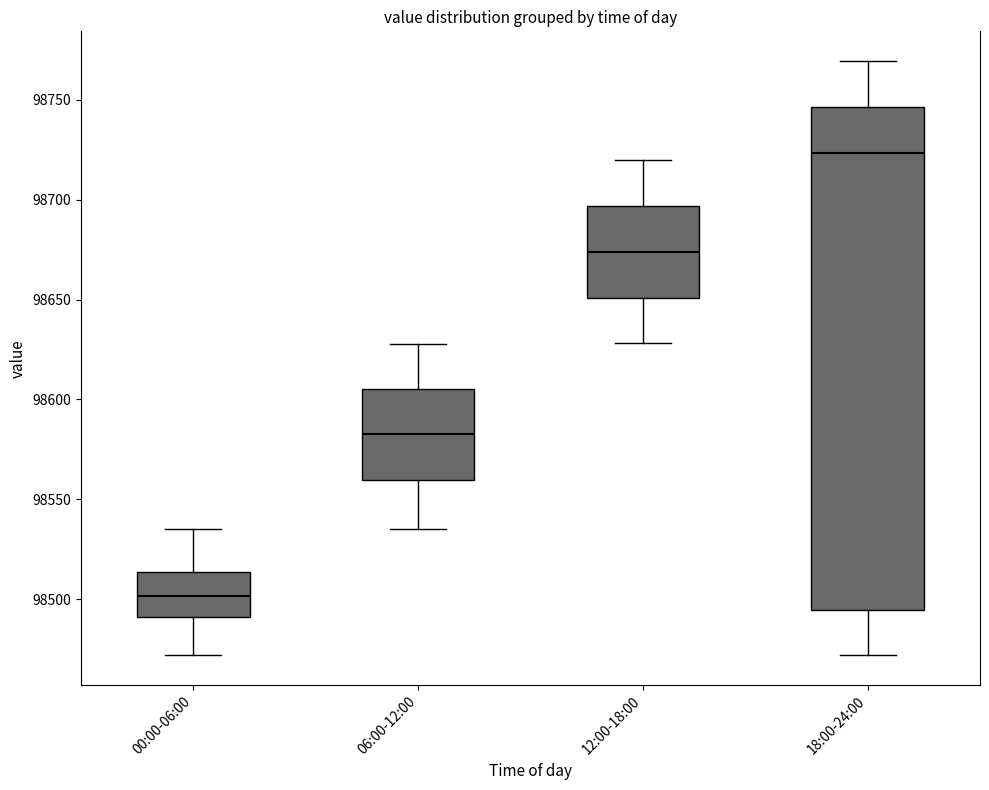

Which box's median line is the lowest?

00:00-06:00